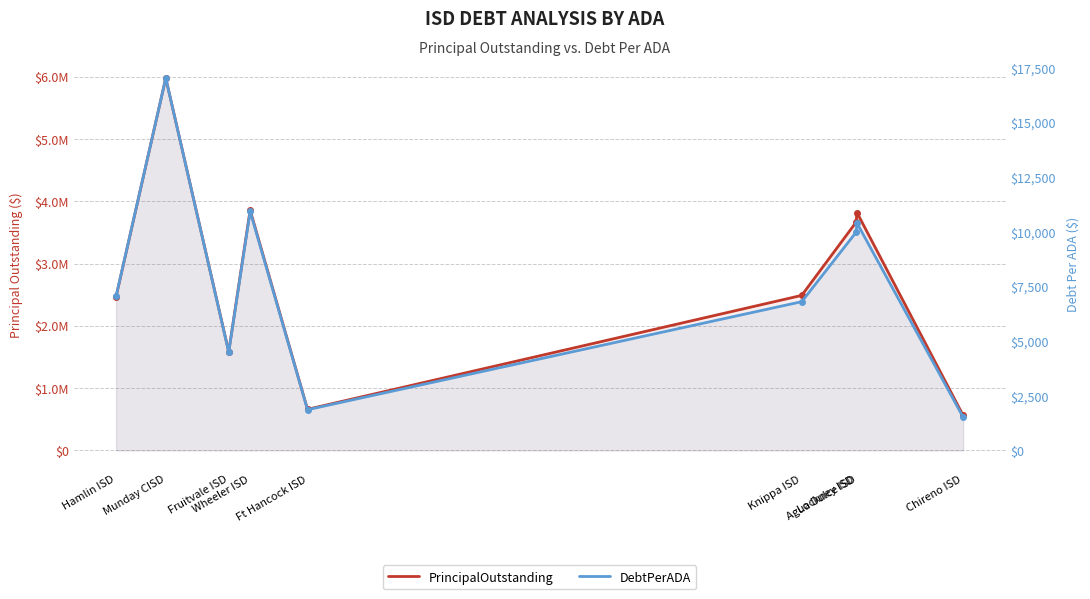

Between Fruitvale ISD and Lockney ISD, which is larger?

Lockney ISD